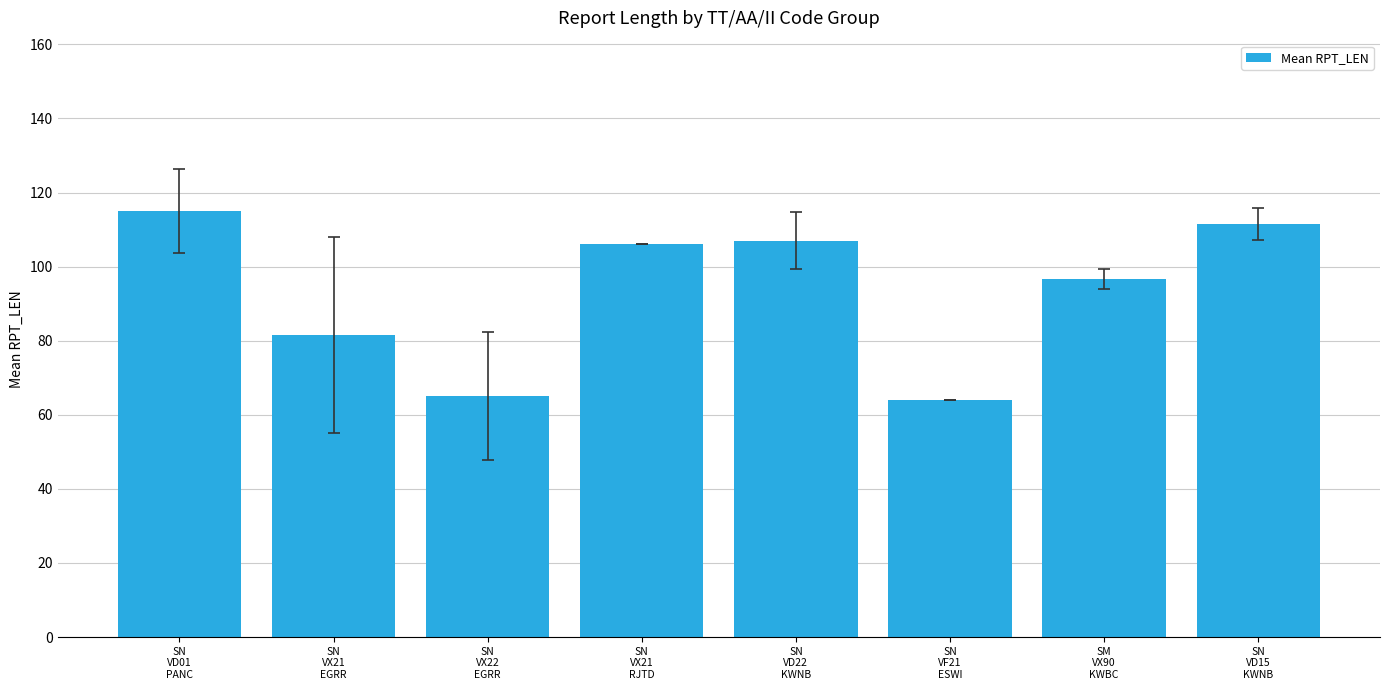

What is the value of the 5th bar from the left?

107.0